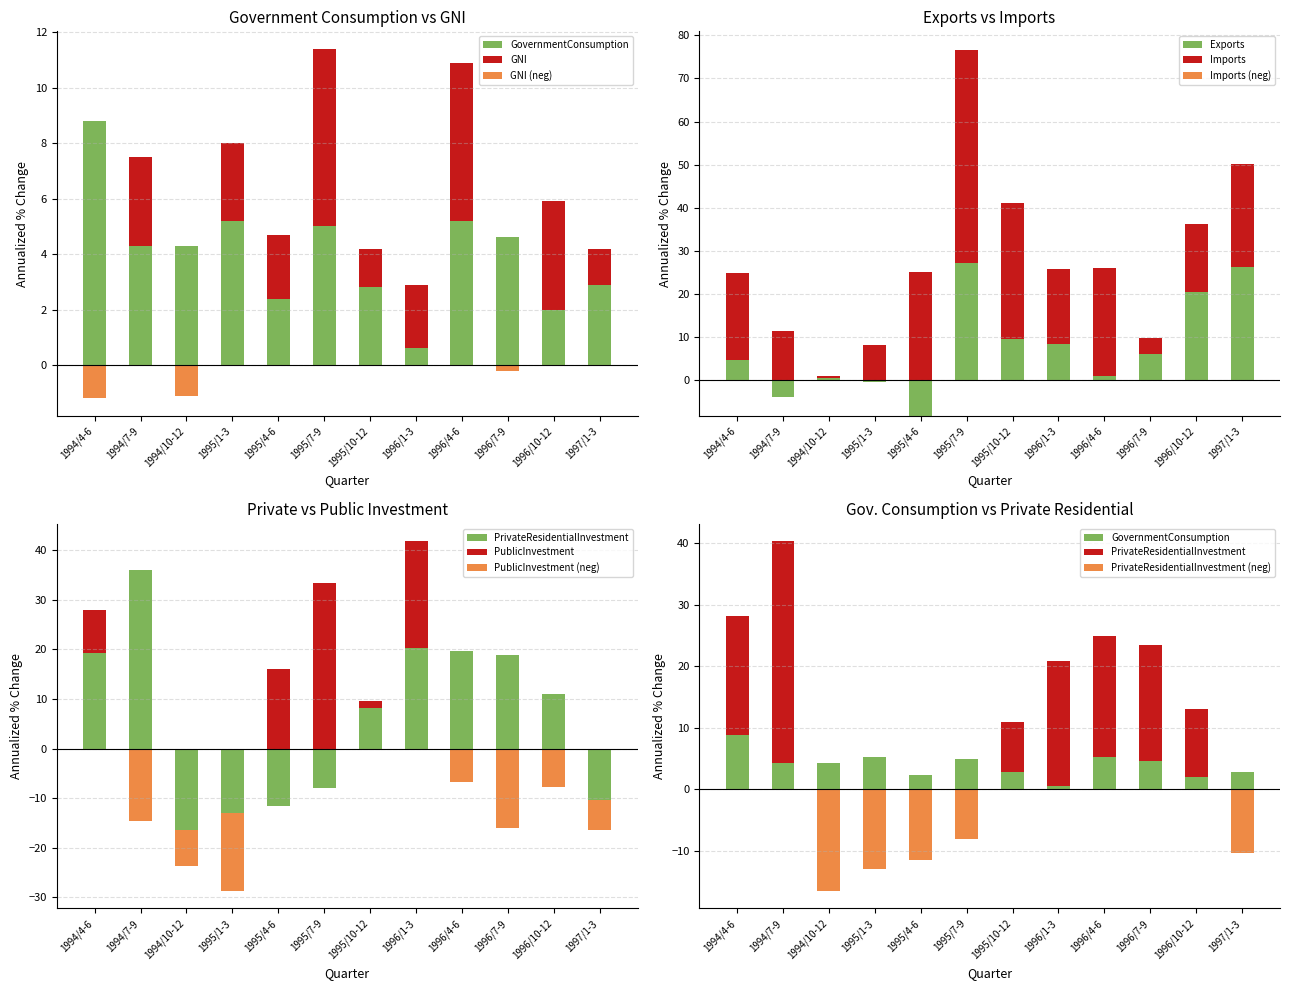

What position from the right is 1994/4-6?

12